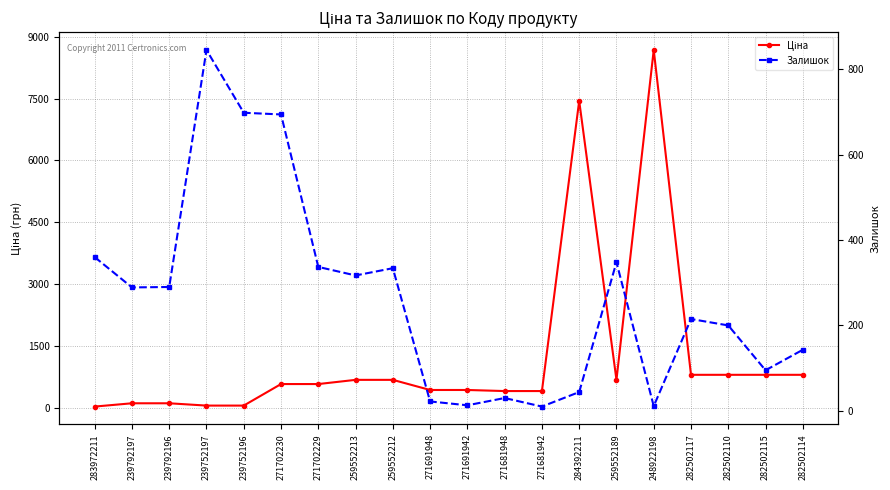

At which category does the chart reach its peak across all series?

248922198